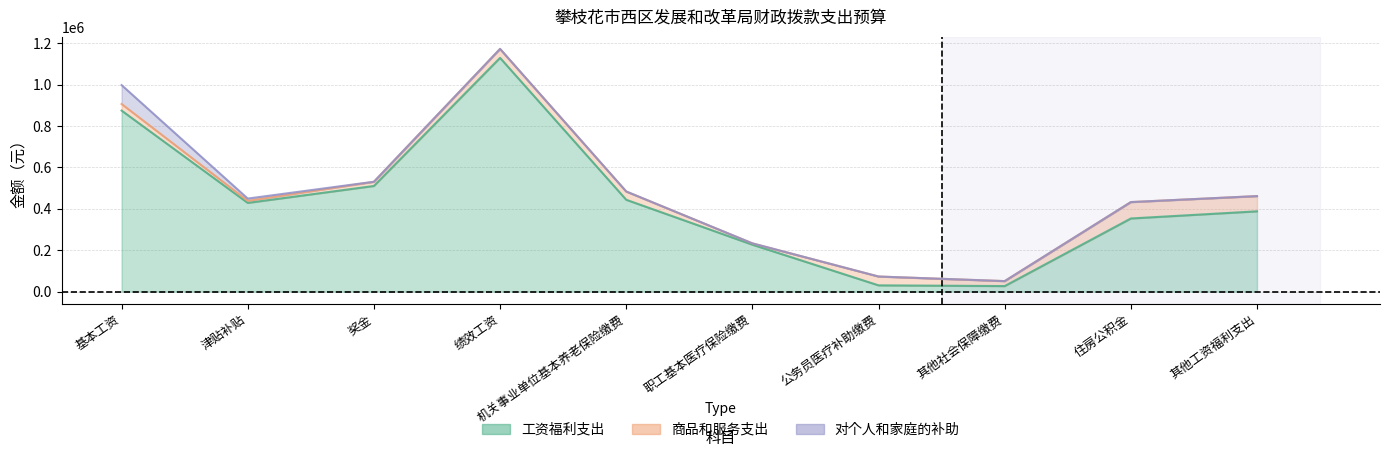

Which series has the widest spread of values?

工资福利支出